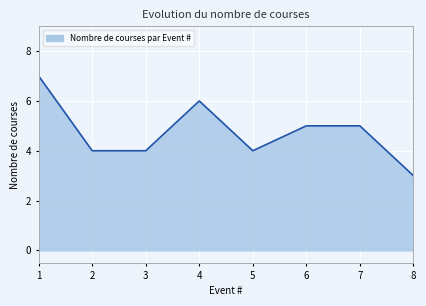

Count the number of categories in the chart.

8